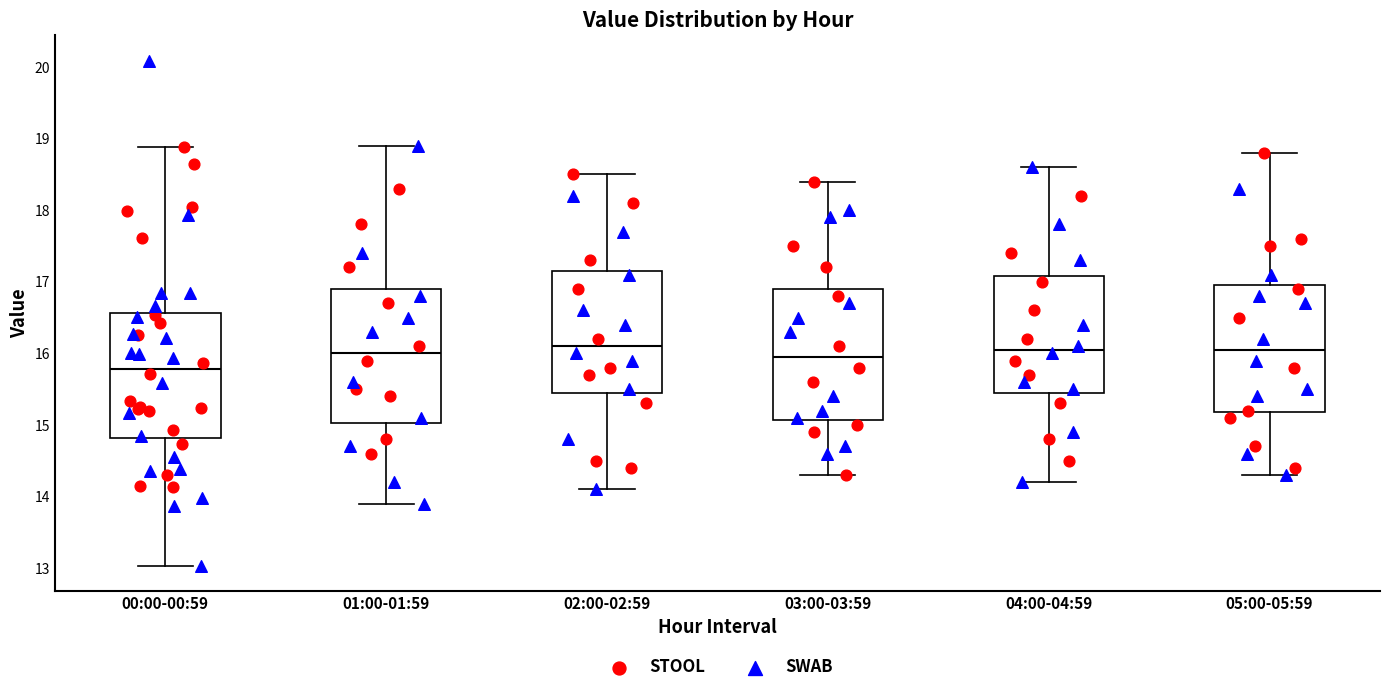

Where does the lower whisker of the box for 01:00-01:59 end on the y-axis? The values are not printed on the chart, so give them approximately, as read against the axis.

13.9